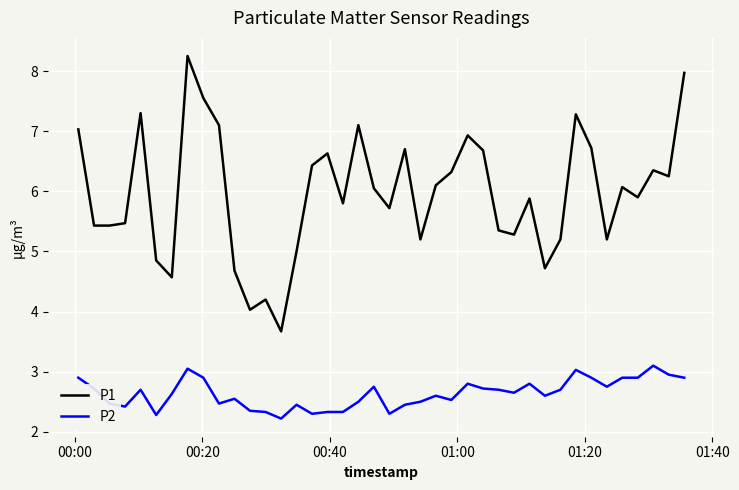

True or false: P2 and P1 cross at least once.

False